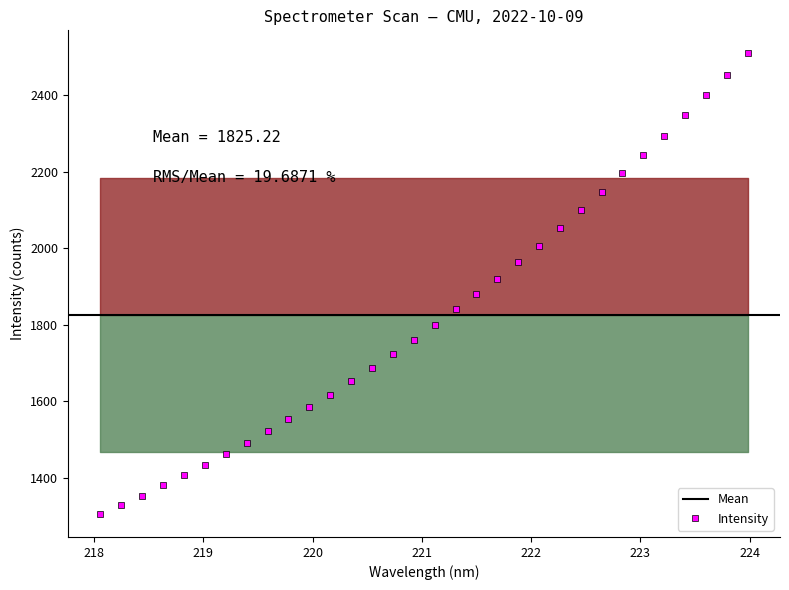

What is the highest value of the Intensity series?

2509.3